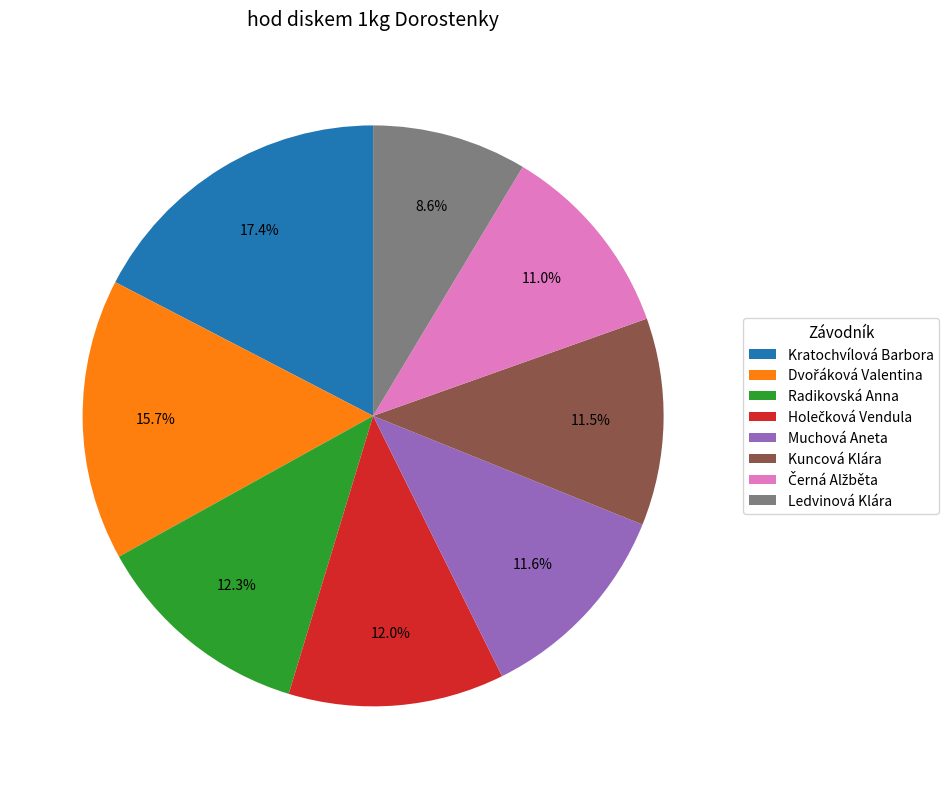

Which slice is the smallest?

Ledvinová Klára